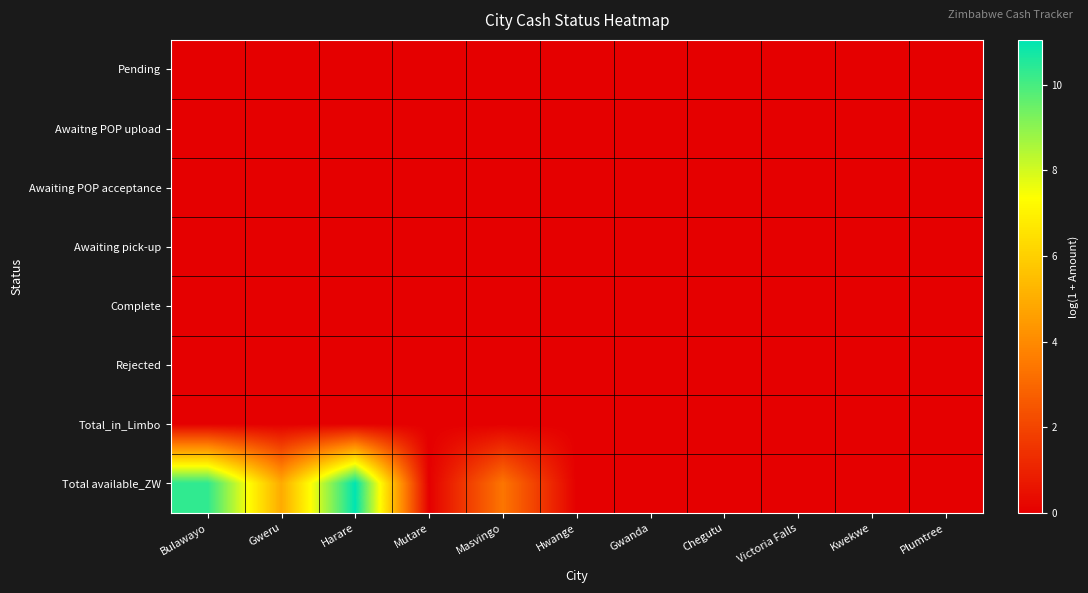

Which category has the lowest value across all series?

Bulawayo